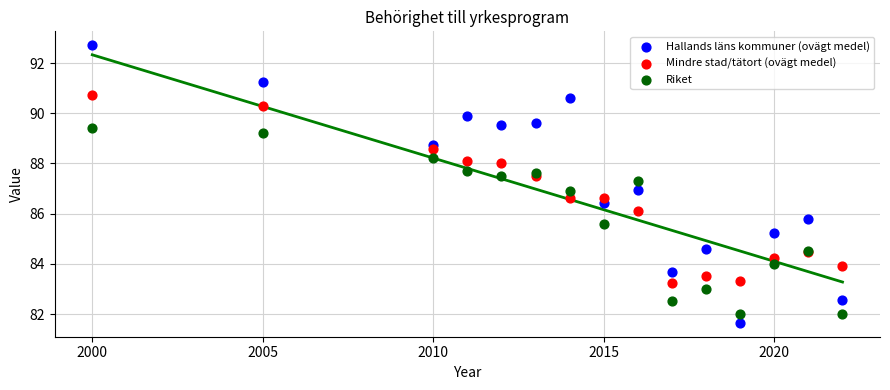

What are all the series names shown in the legend?

Hallands läns kommuner (ovägt medel), Mindre stad/tätort (ovägt medel), Riket